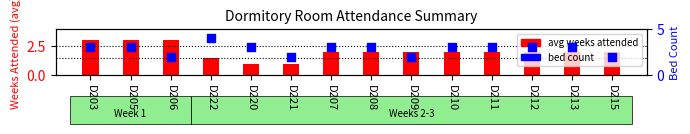

At how many categories does at least one series exceed 1?

14